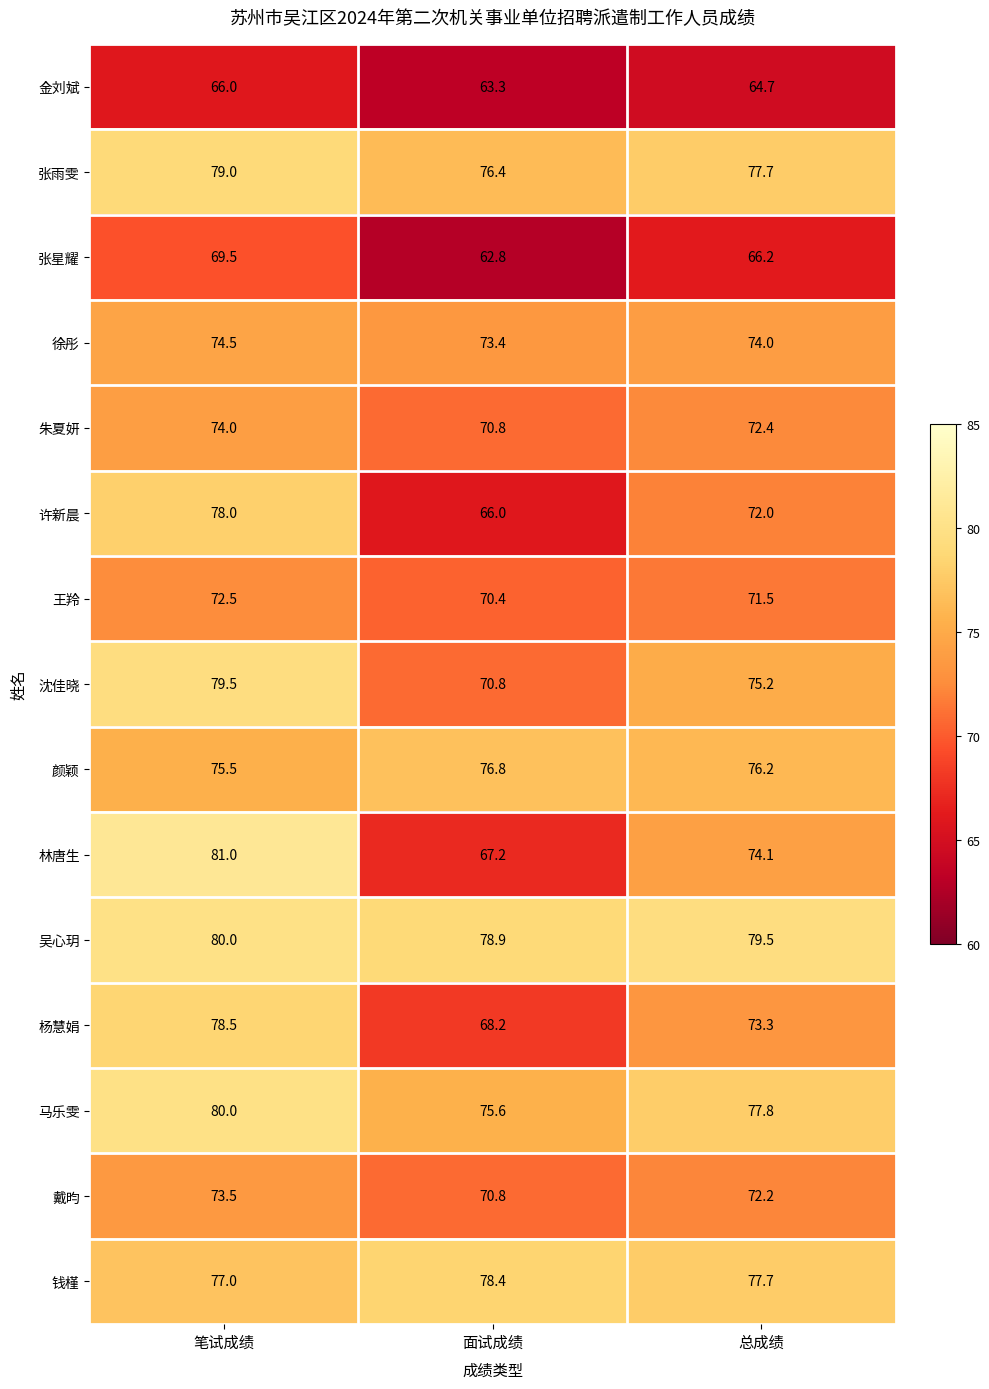

What is the minimum value shown in the chart?

62.8